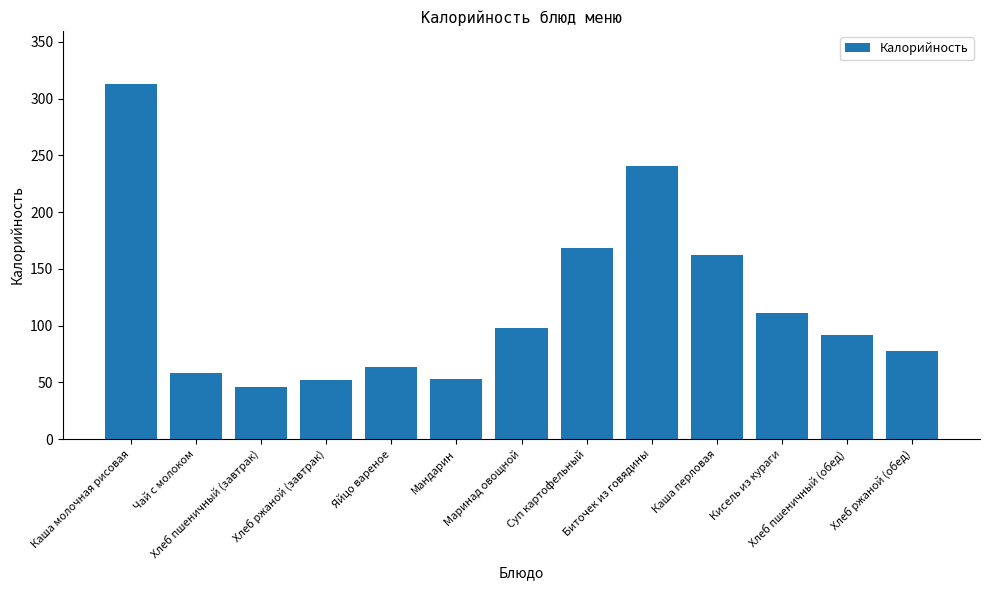

The value at Биточек из говядины is 161.0. True or false?

False